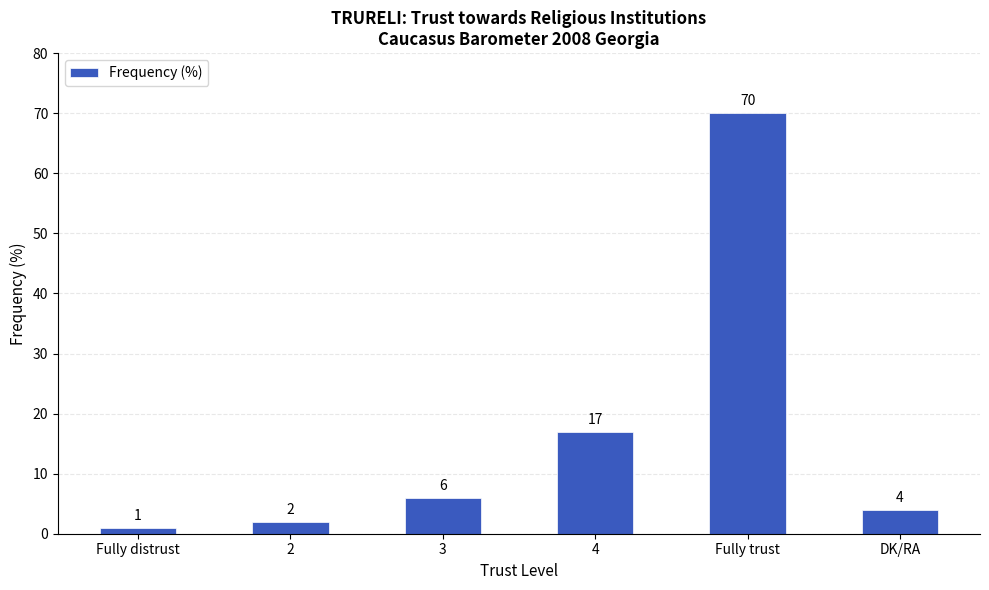

Are the bars horizontal?

No